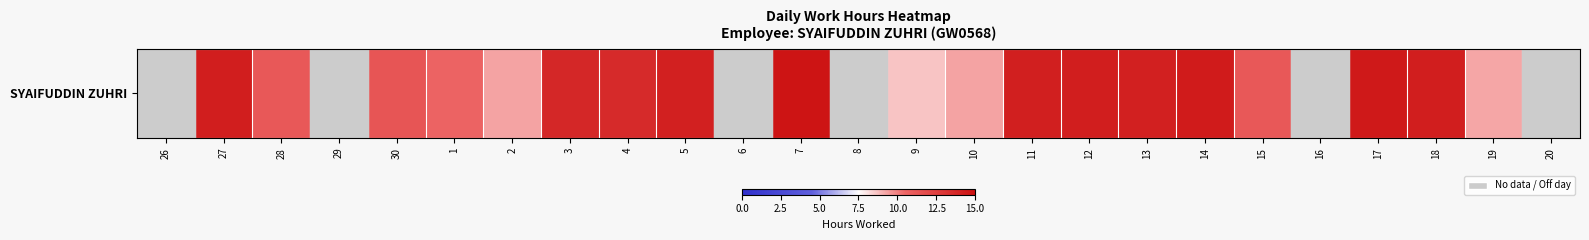

At which category does the chart reach its peak across all series?

7